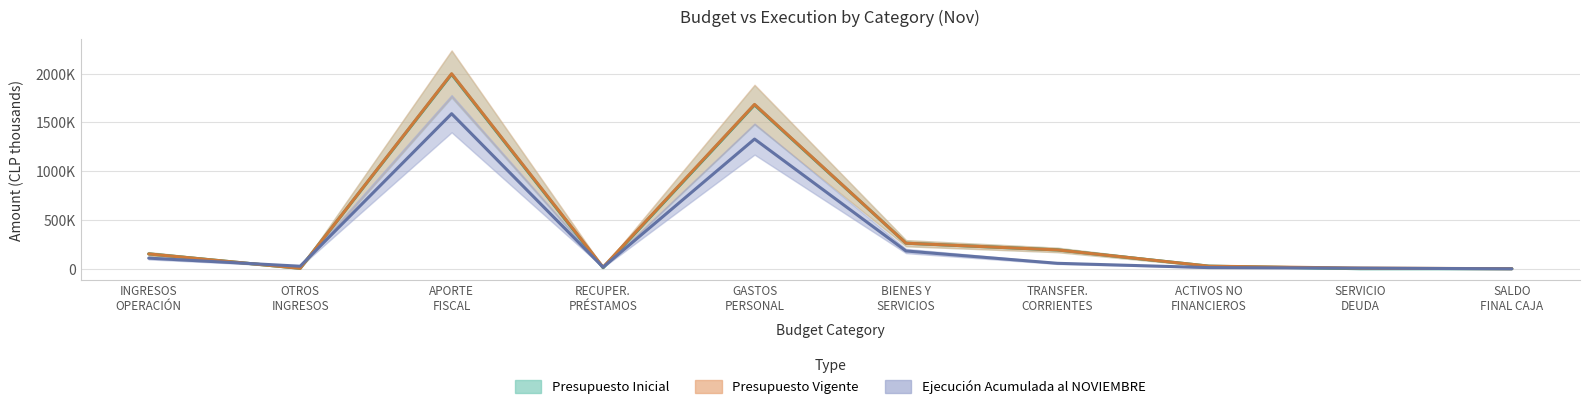

How many times do Presupuesto Vigente and Ejecución Acumulada al NOVIEMBRE cross each other?

2